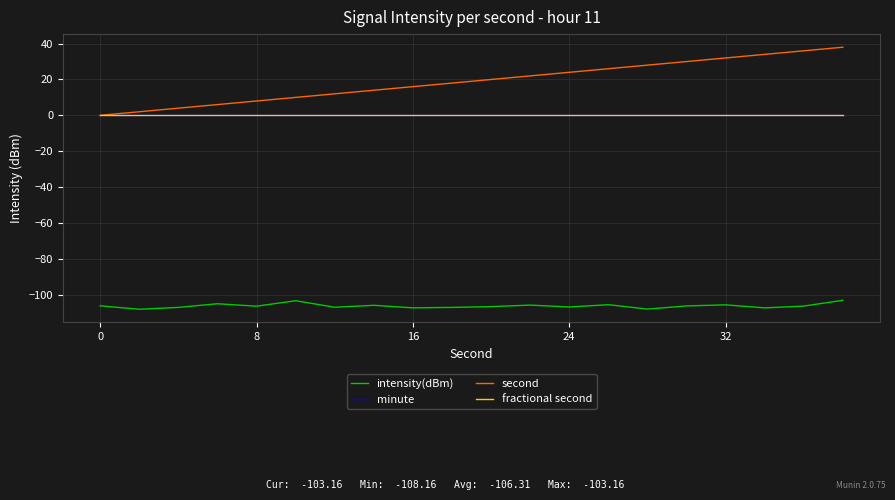

Does the chart display data point markers on the line(s)?

No